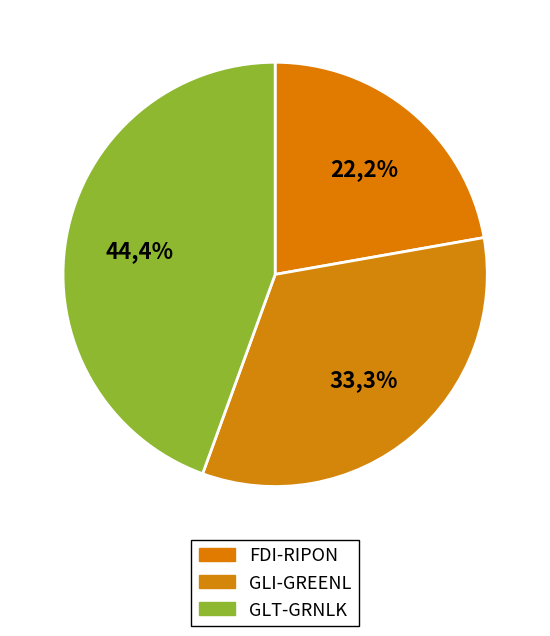

Is there any slice that represents more than half of the pie?

No